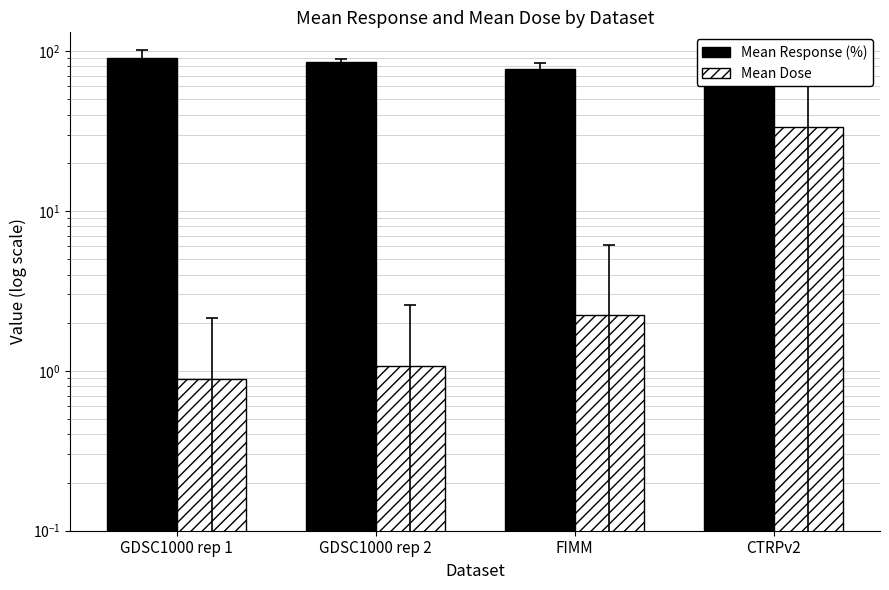

List the series in order of their overall mean, highest first.

Mean Response (%), Mean Dose